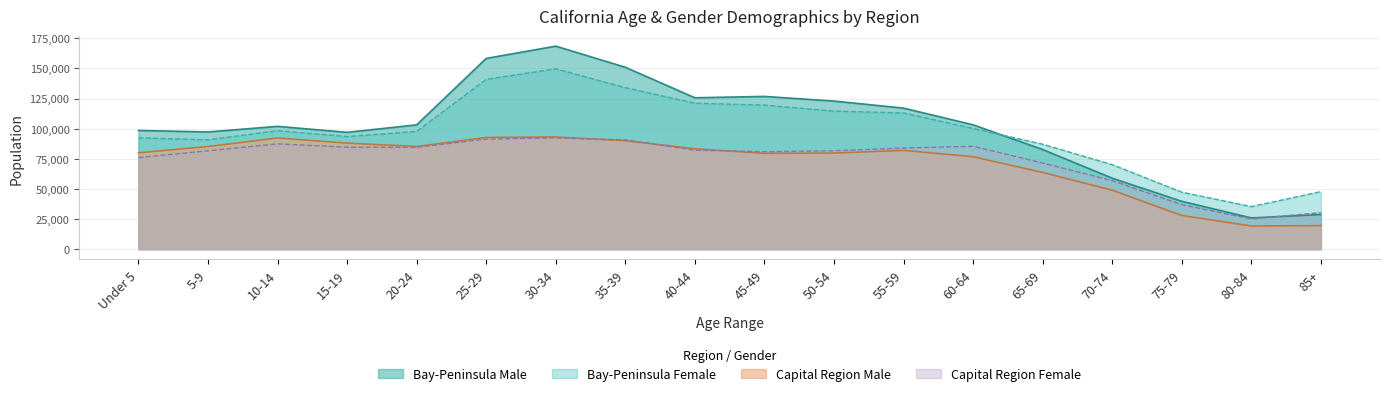

What are all the series names shown in the legend?

Bay-Peninsula Male, Bay-Peninsula Female, Capital Region Male, Capital Region Female